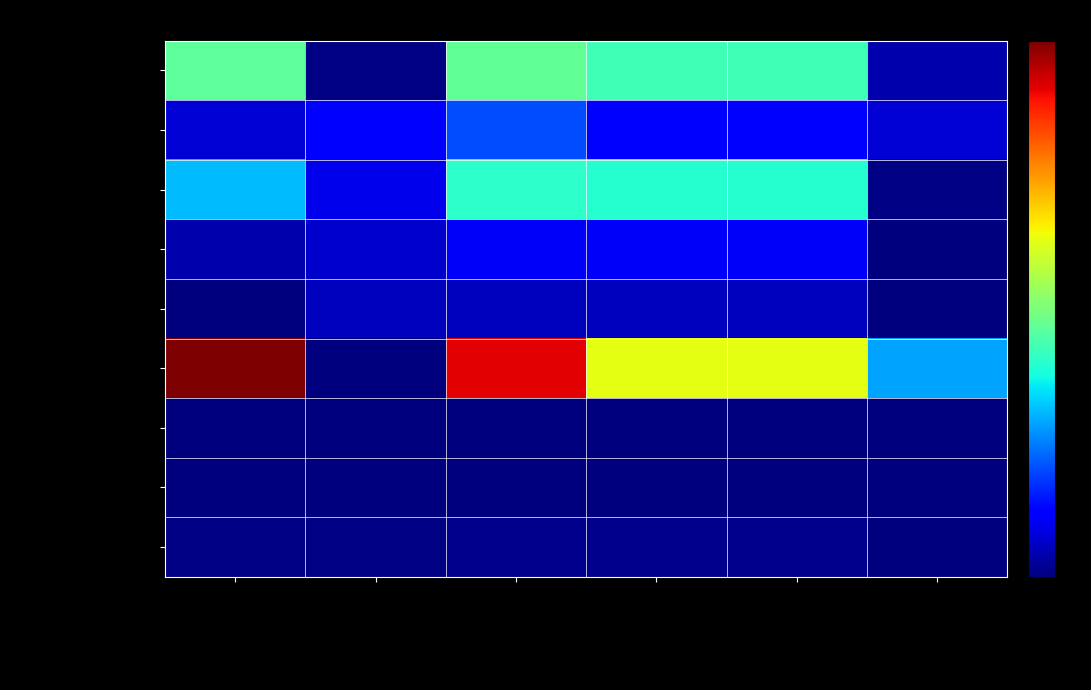

How many data points does each series have?

6